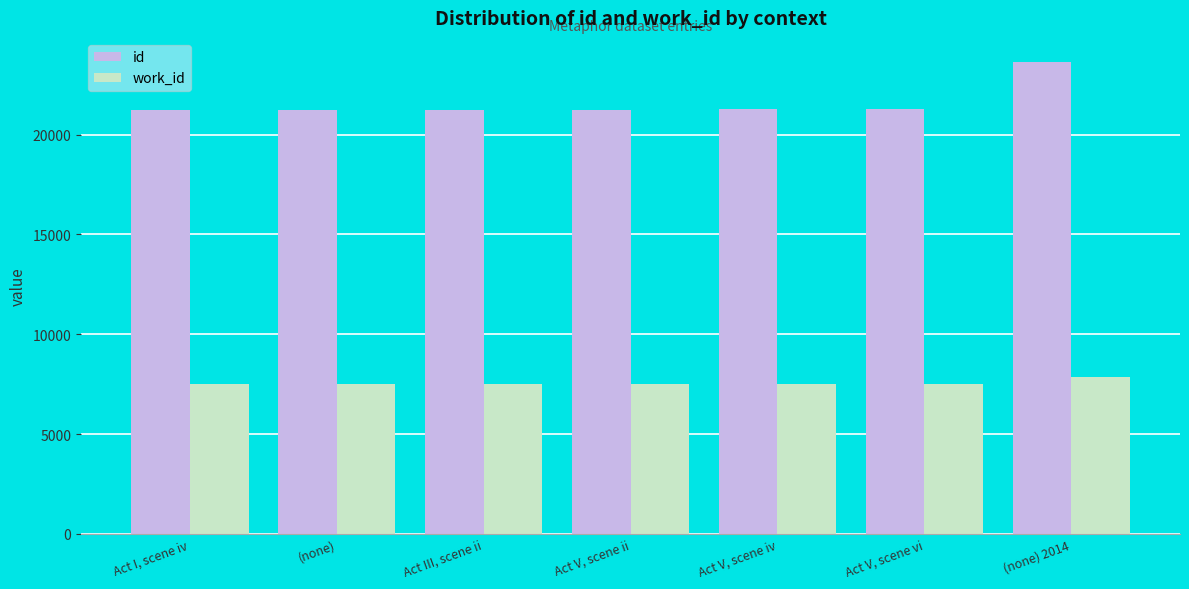

Is the value of work_id at Act III, scene ii greater than the value of id at Act V, scene vi?

No